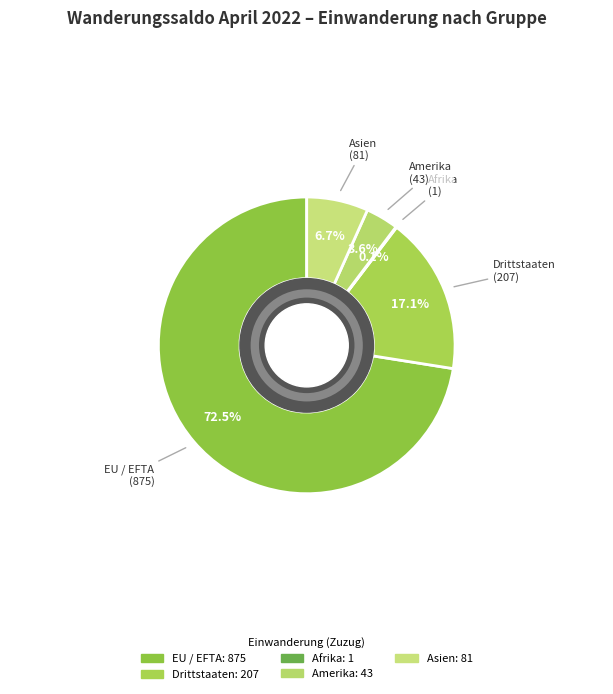

Do Amerika and Drittstaaten together represent more than half of the pie?

No